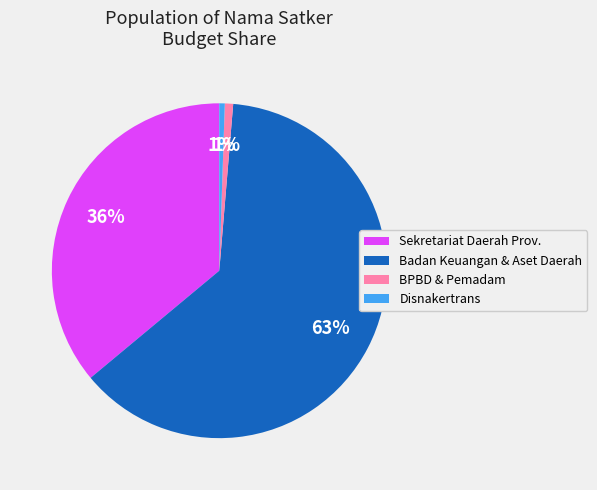

To the nearest percent, what is the average slice percentage?

25%